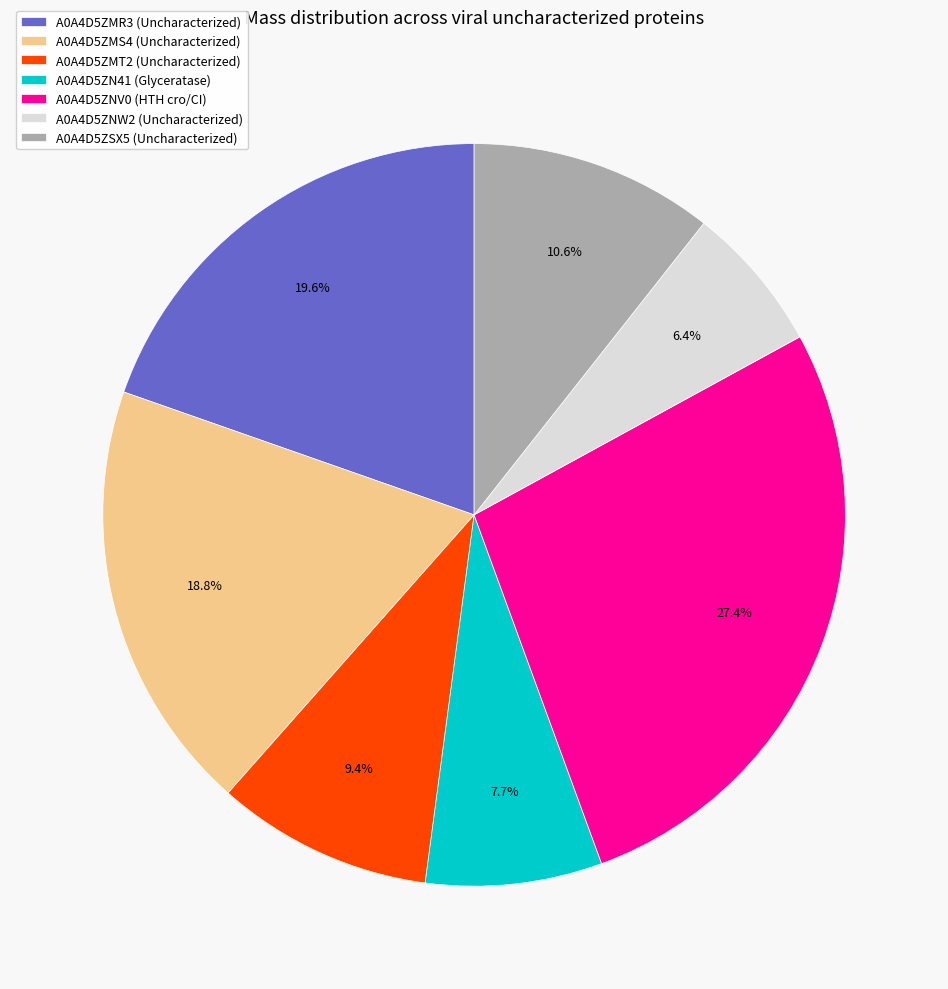

What is the ratio of the value at A0A4D5ZNV0 to the value at A0A4D5ZMR3?

1.4